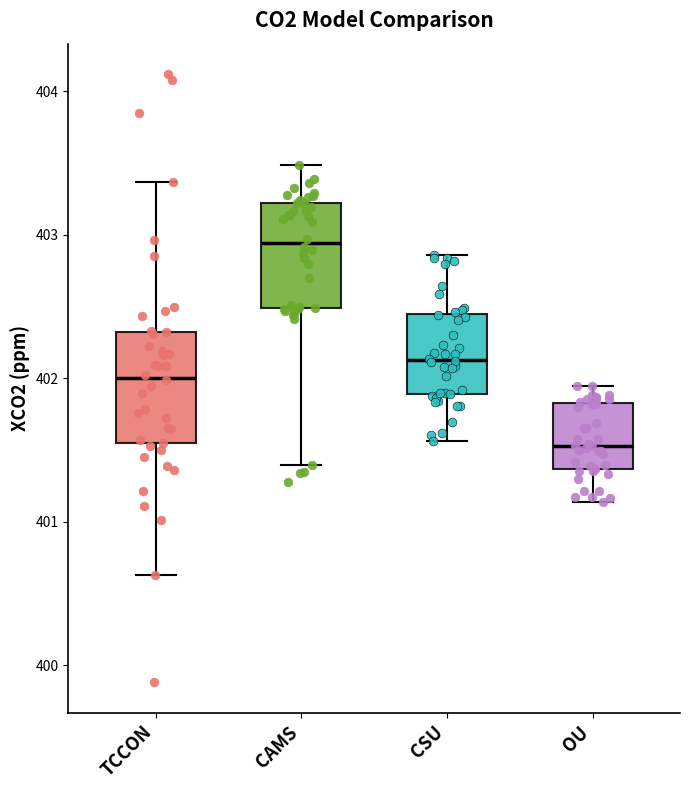

Which box has the lowest median line?

OU